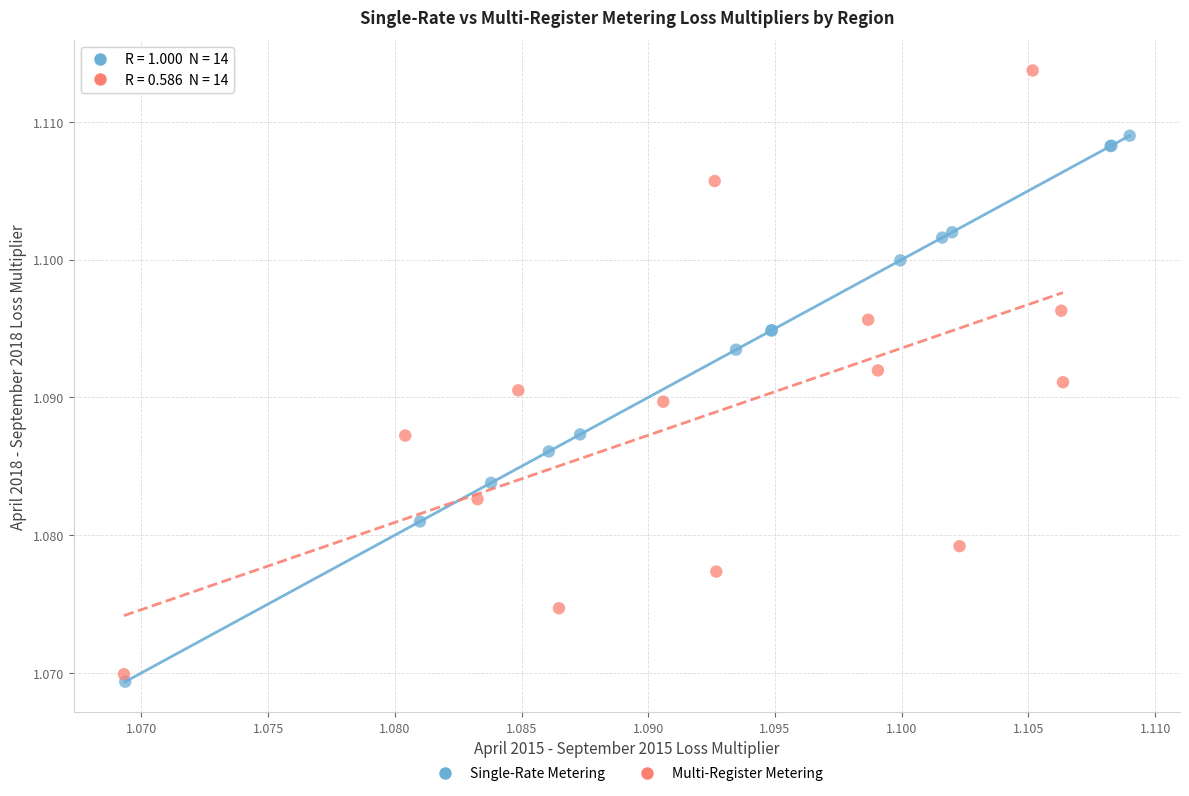

Which series reaches the minimum Y coordinate?

Single-Rate Metering